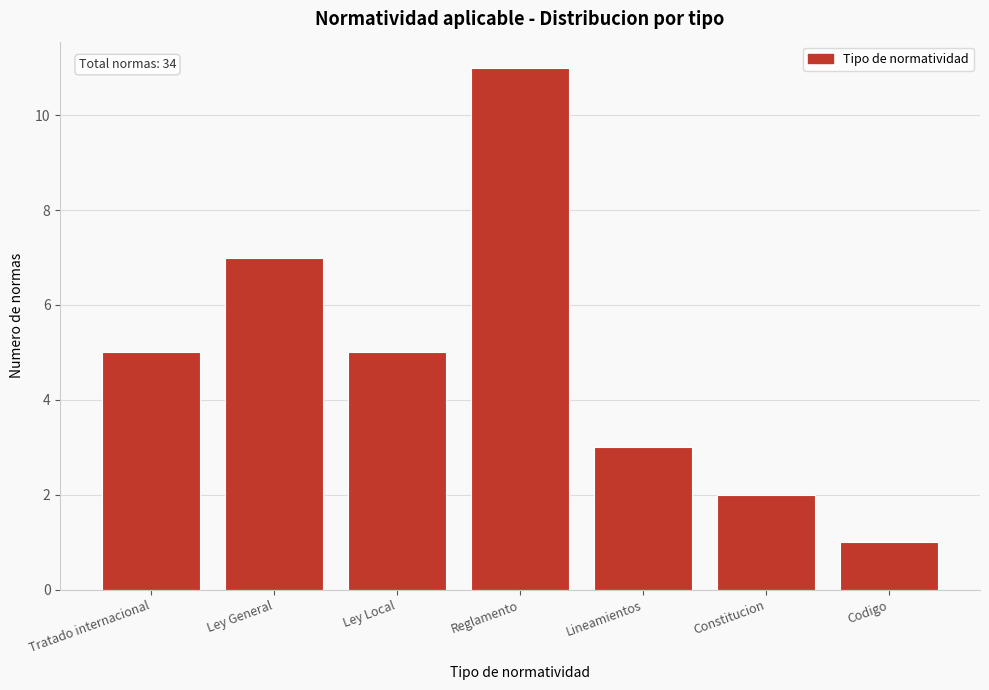

Reading left to right, transcribe all the data shown in this chart.

Tratado internacional=5	Ley General=7	Ley Local=5	Reglamento=11	Lineamientos=3	Constitucion=2	Codigo=1